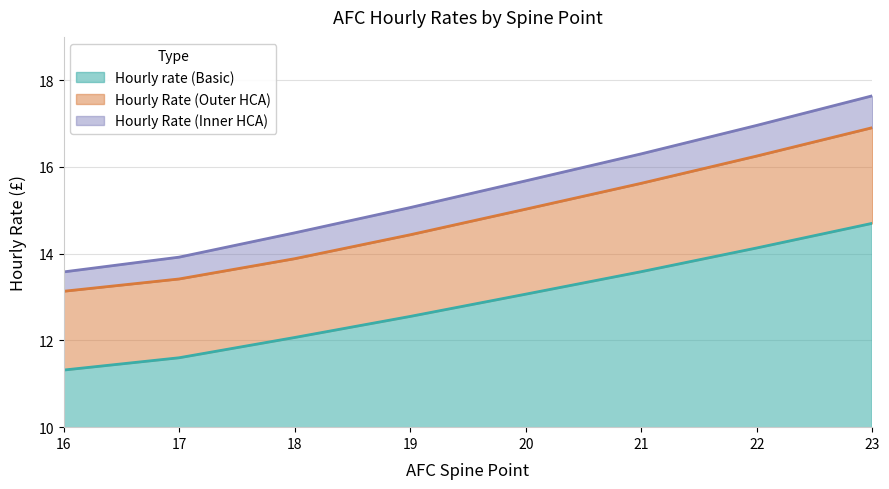

Rank the series by their average value, from highest to lowest.

Hourly Rate (Inner HCA), Hourly Rate (Outer HCA), Hourly rate (Basic)